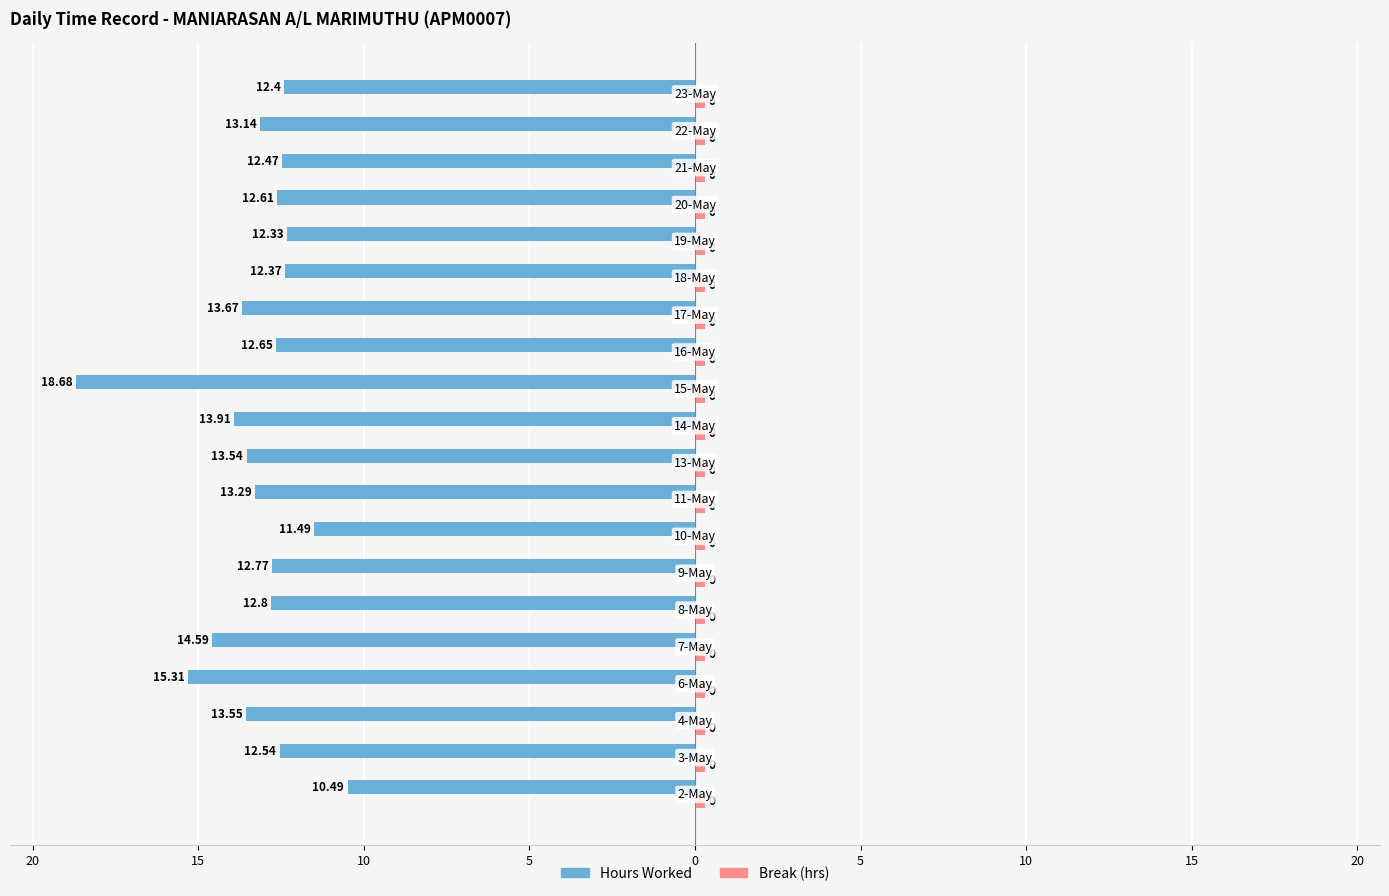

Count the number of data series in this chart.

2